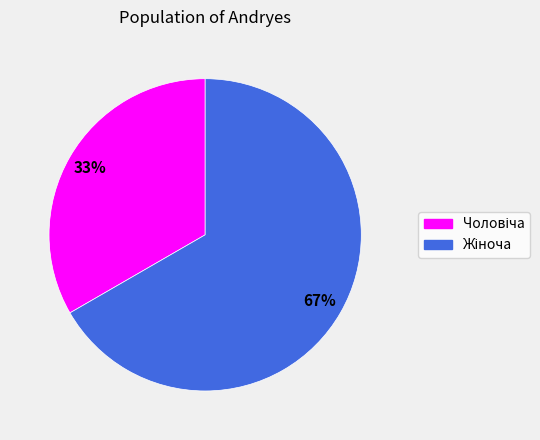

To the nearest percent, what is the average slice percentage?

50%